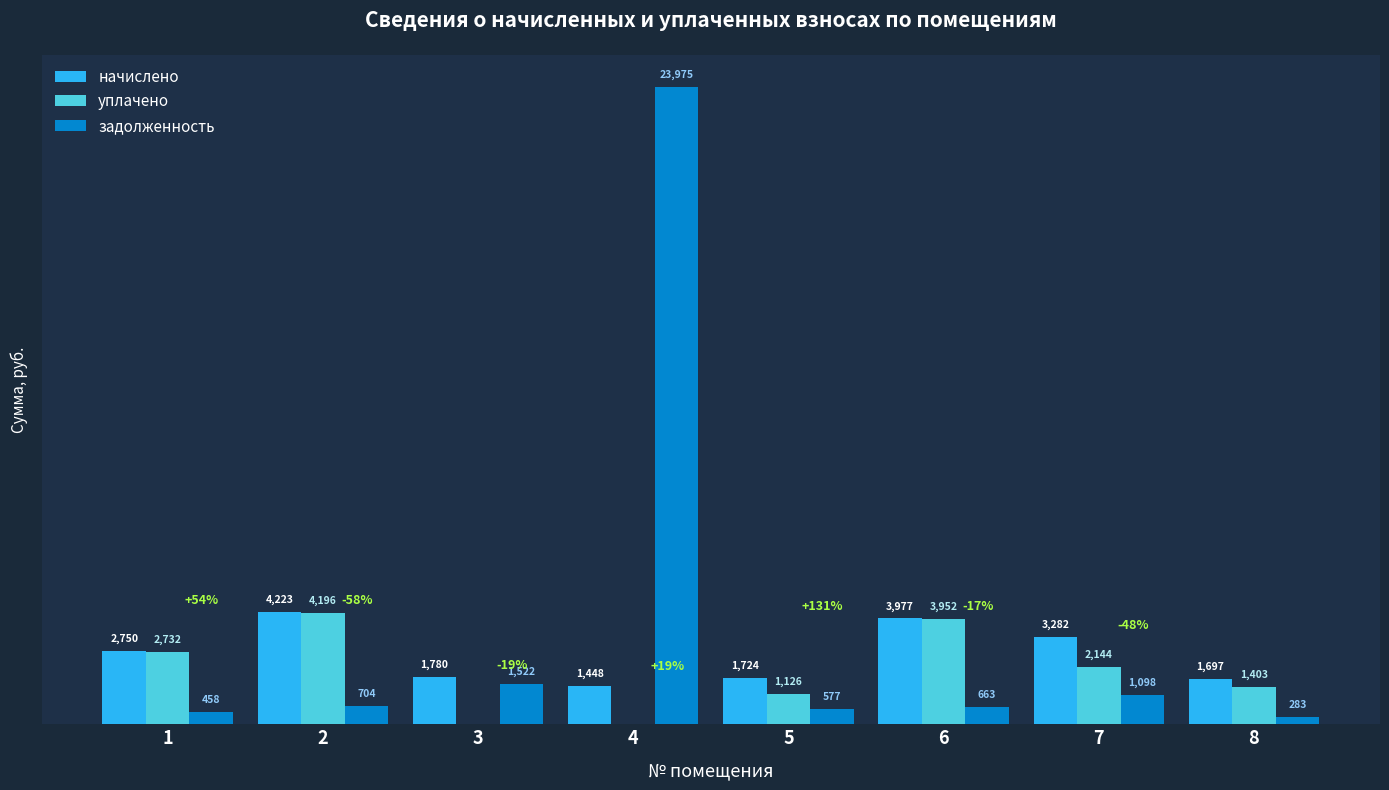

Which series has the largest total across all categories?

задолженность